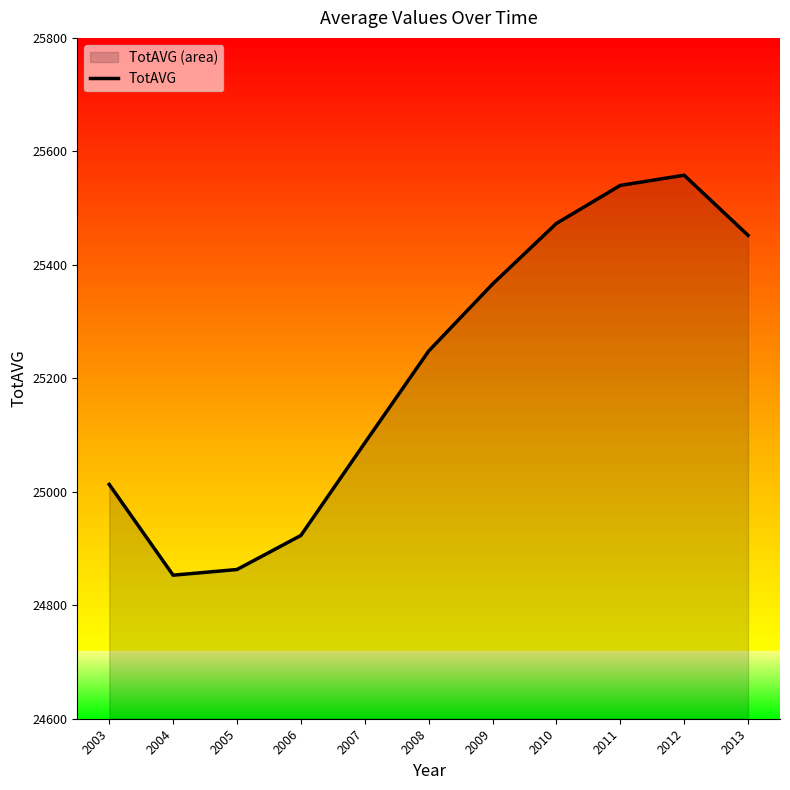

Where is the first local maximum?

2012